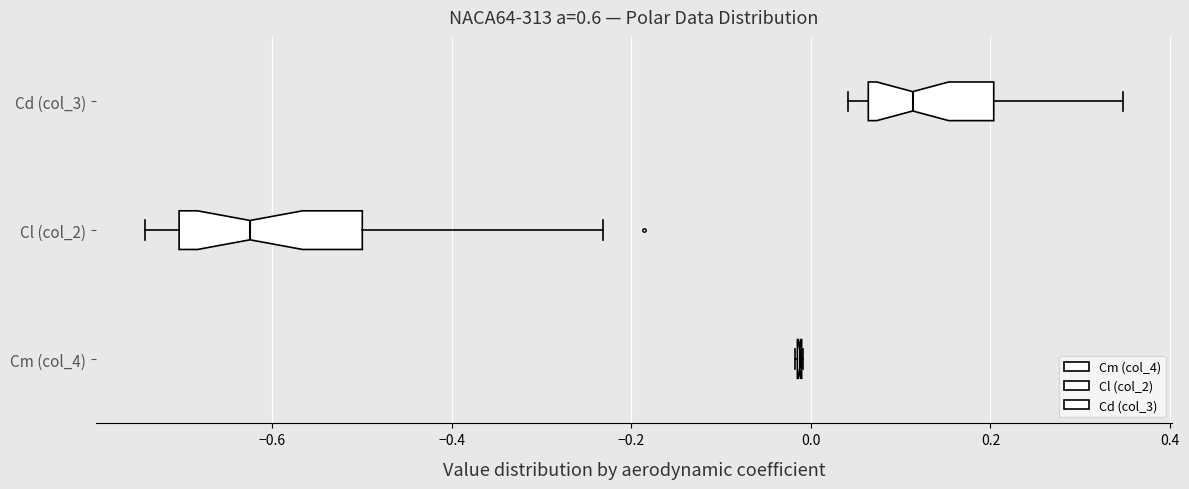

Reading bottom to top, transcribe this box plot: for each box, give where its median line is, the range the box spans, and where its two whiskers end, as read against the x-axis. The values are not printed on the chart, so give them approximately, as read against the axis.

Cm (col_4): box collapsed to a line at -0.02, whiskers -0.02 to 0.00
Cl (col_2): median -0.62, box -0.70 to -0.50, whiskers -0.74 to -0.24
Cd (col_3): median 0.12, box 0.06 to 0.20, whiskers 0.04 to 0.34